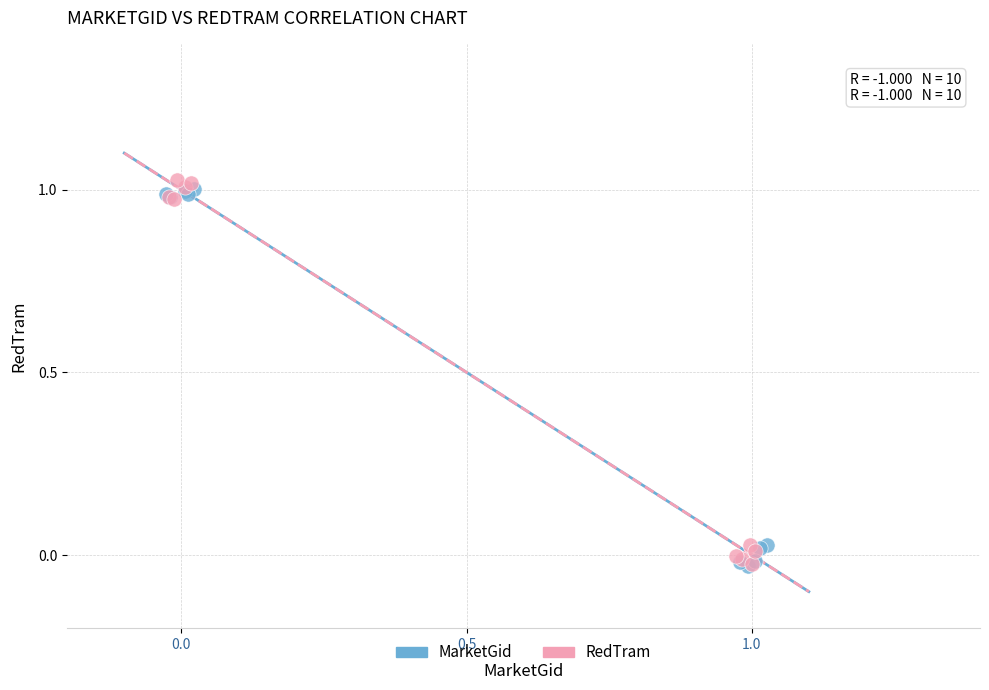

What are all the series names shown in the legend?

MarketGid, RedTram